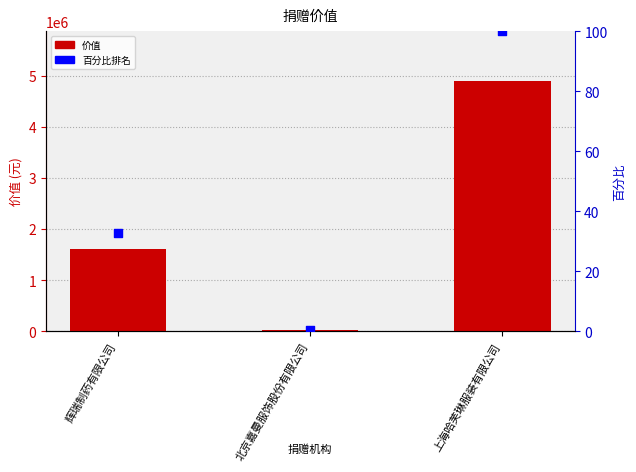

What are all the series names shown in the legend?

价值, 百分比排名